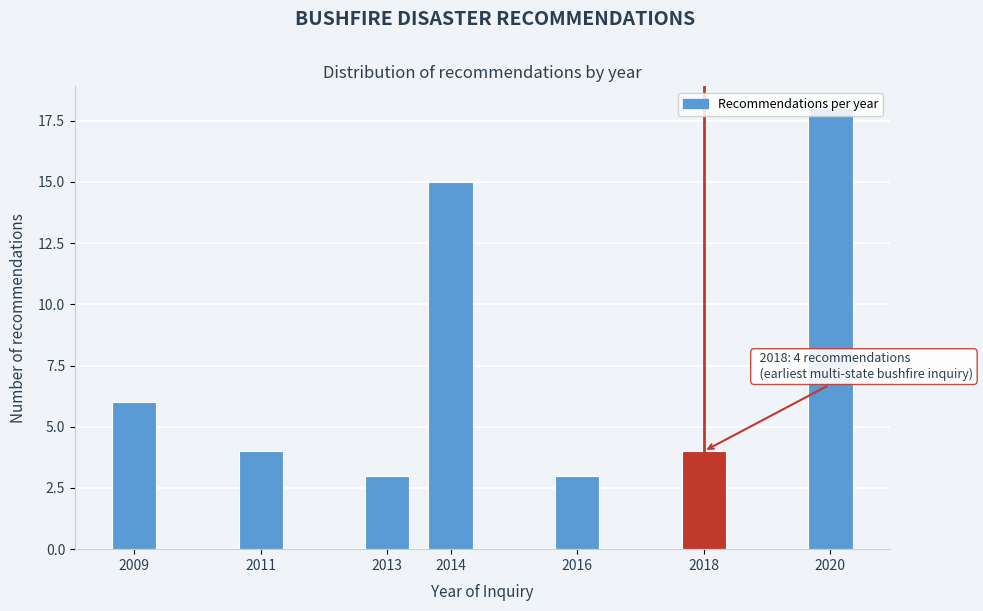

What is the value of the 5th bar from the left?

3